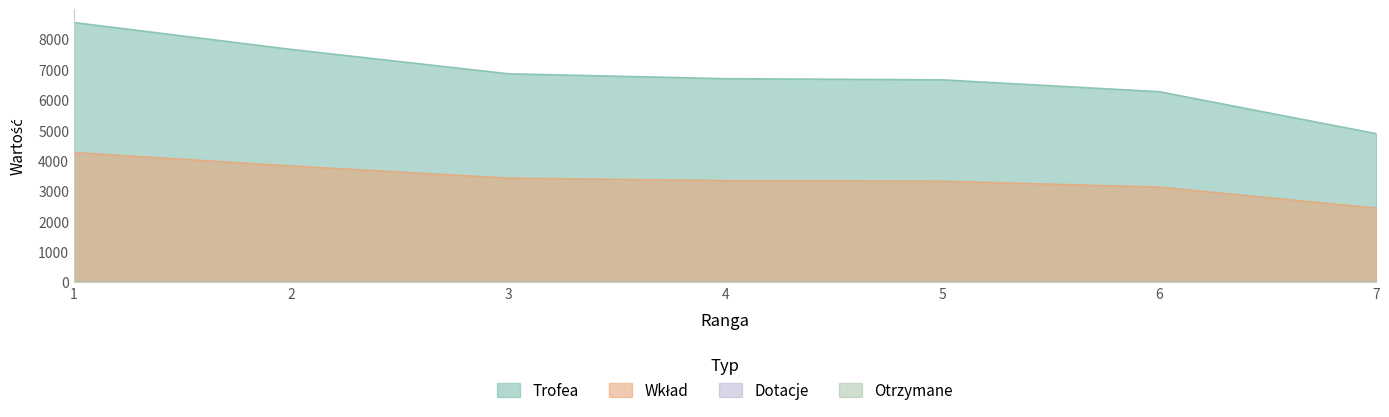

What is the value of the Trofea point at the 6th from the left?

6281